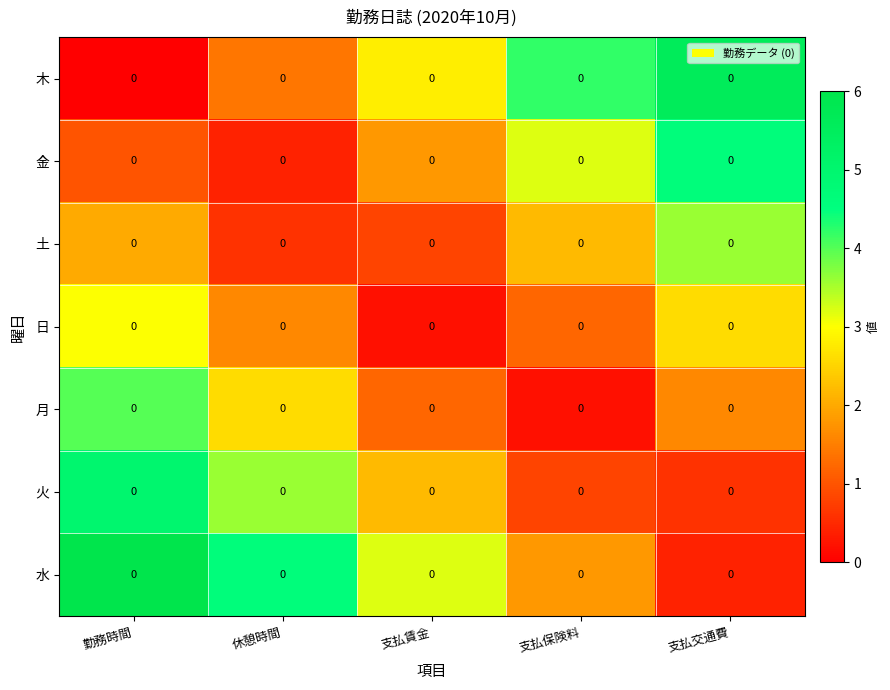

What is the sum of the 月 values at 休憩時間 and 支払賃金?

3.8